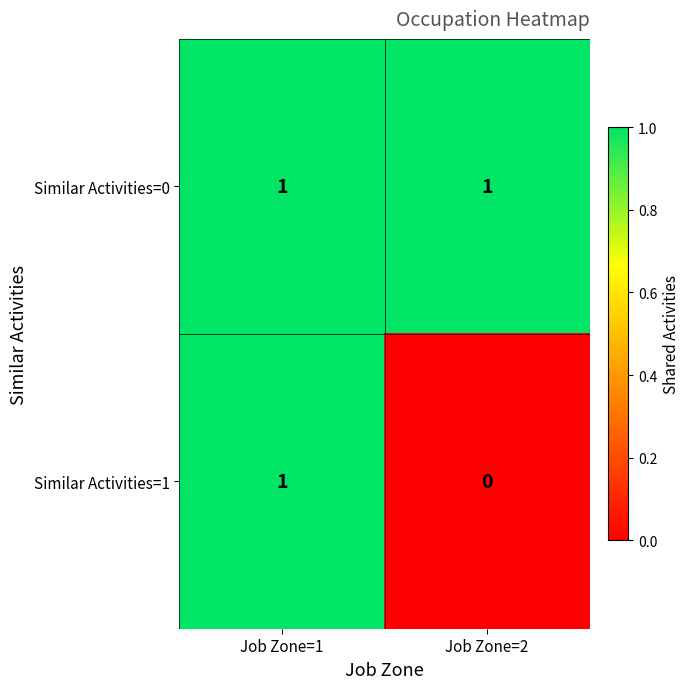

At which label does Similar Activities=1 reach its peak?

Job Zone=1